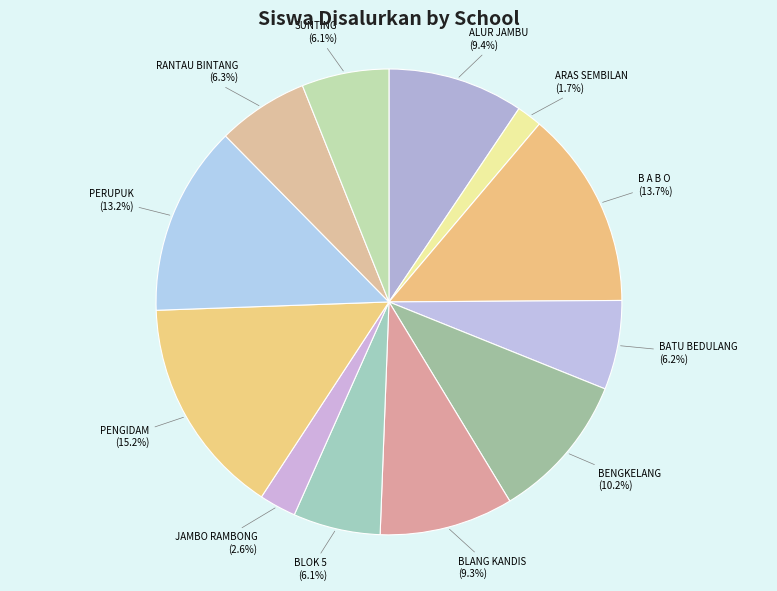

Count the number of slices in the pie.

12